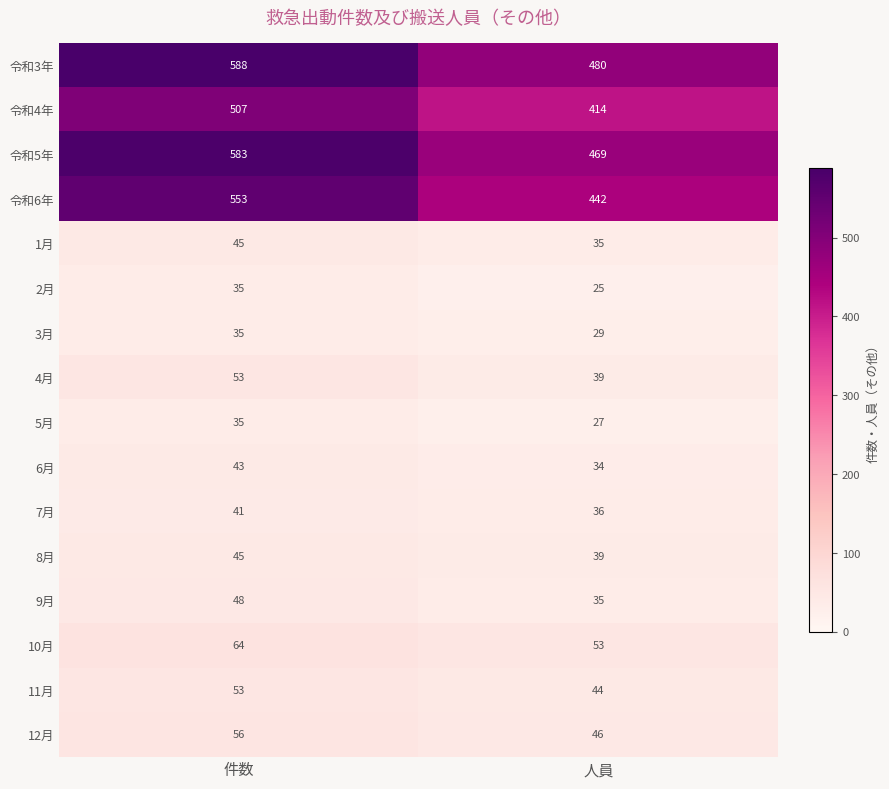

What is the minimum value shown in the chart?

25